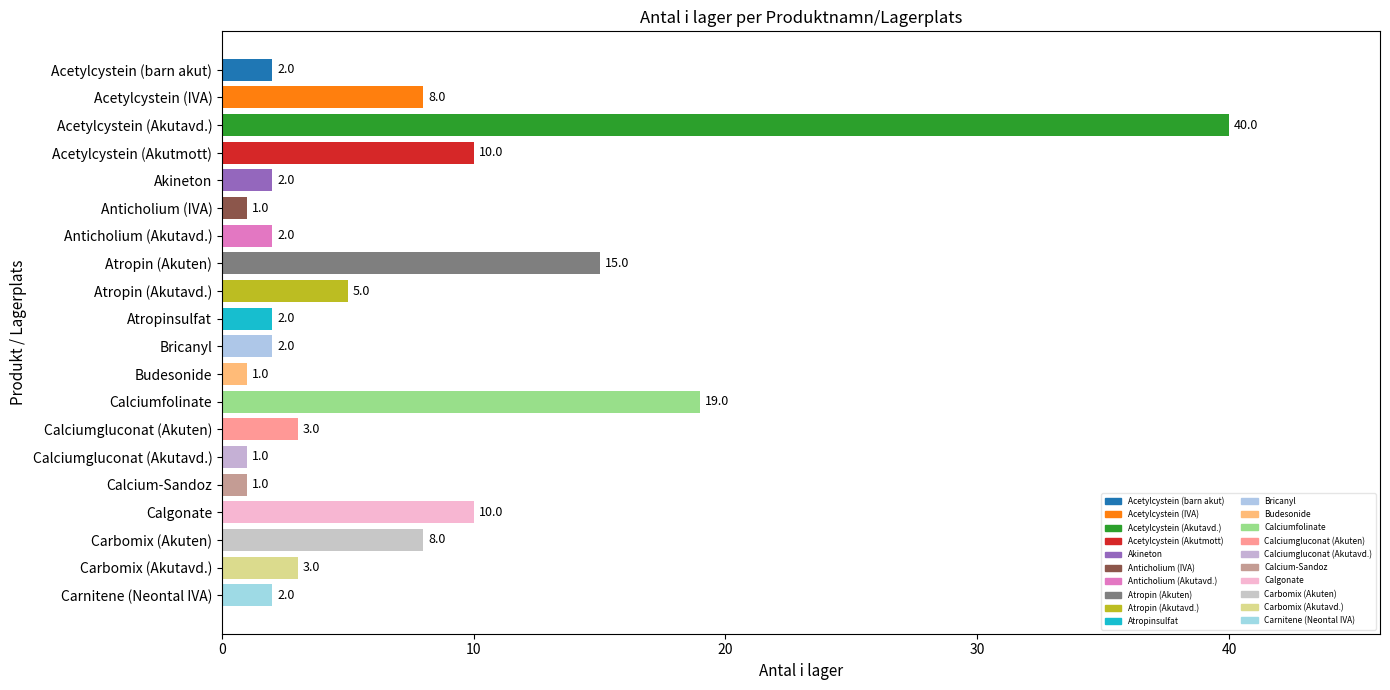

What is the minimum value shown in the chart?

1